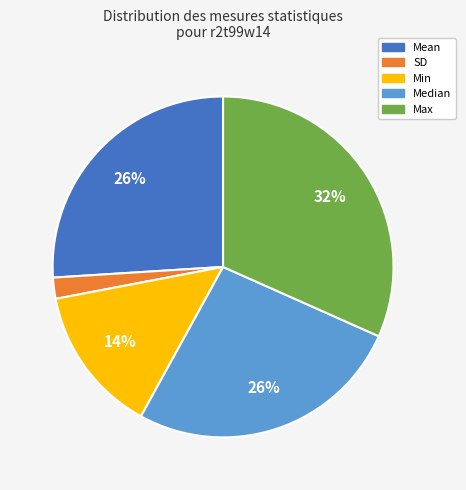

To the nearest percent, what percentage of the pie is SD?

2%